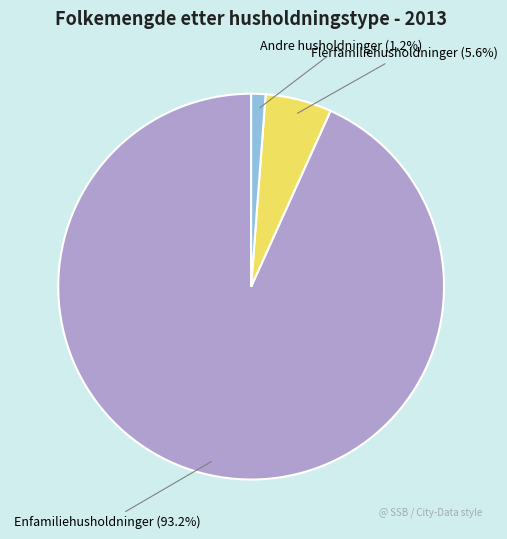

Does any single category account for the majority?

Yes